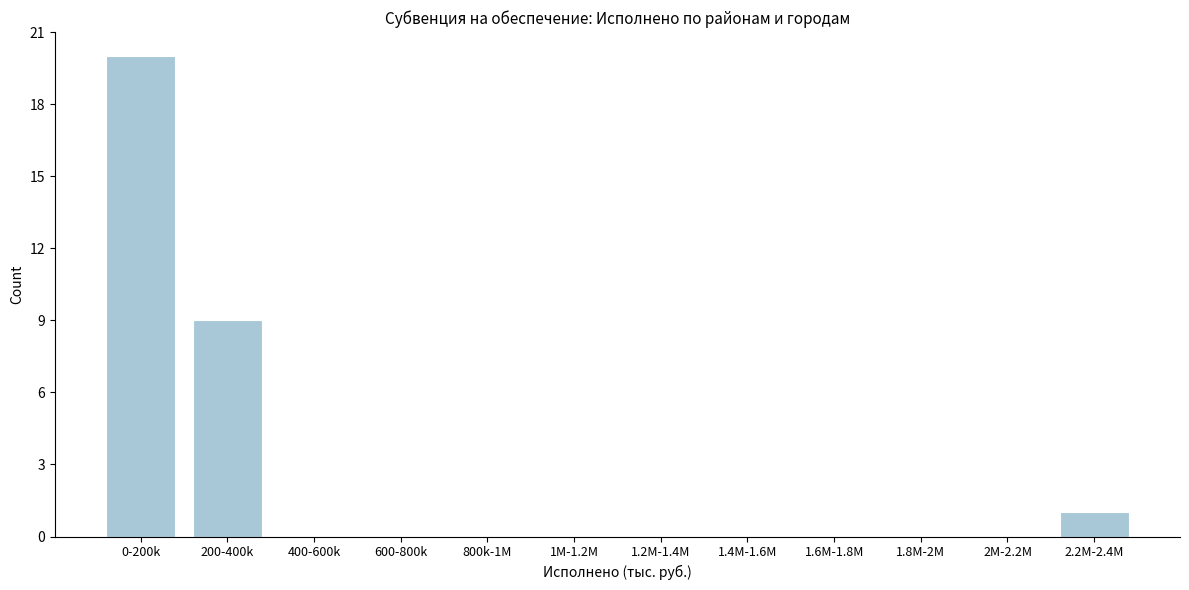

Reading left to right, transcribe all the data shown in this chart.

0-200k=20	200-400k=9	400-600k=0	600-800k=0	800k-1M=0	1M-1.2M=0	1.2M-1.4M=0	1.4M-1.6M=0	1.6M-1.8M=0	1.8M-2M=0	2M-2.2M=0	2.2M-2.4M=1